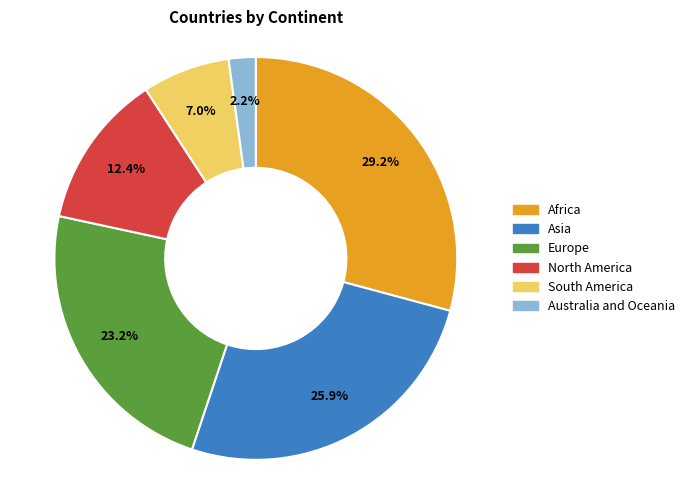

How many slices are in this pie chart?

6